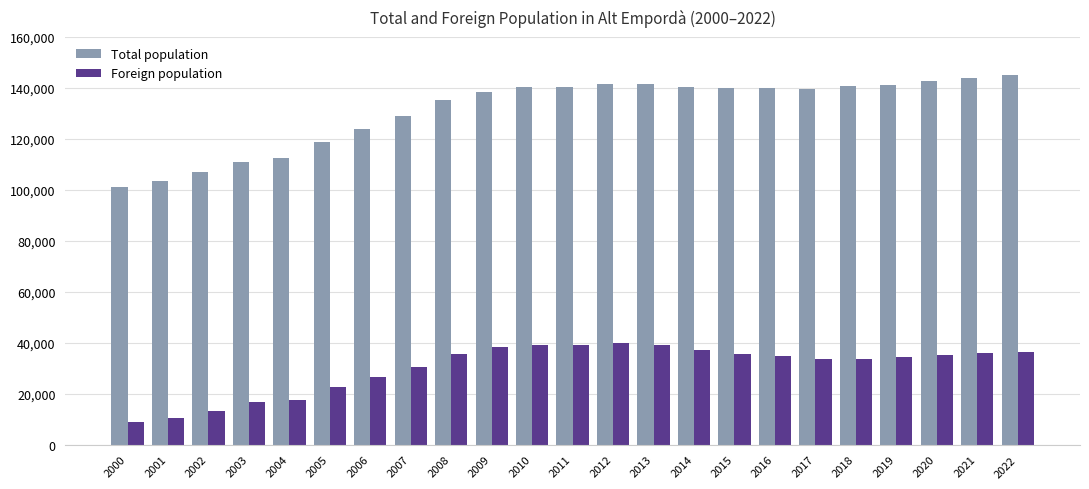

What is the total value across all series at 2017?

173297